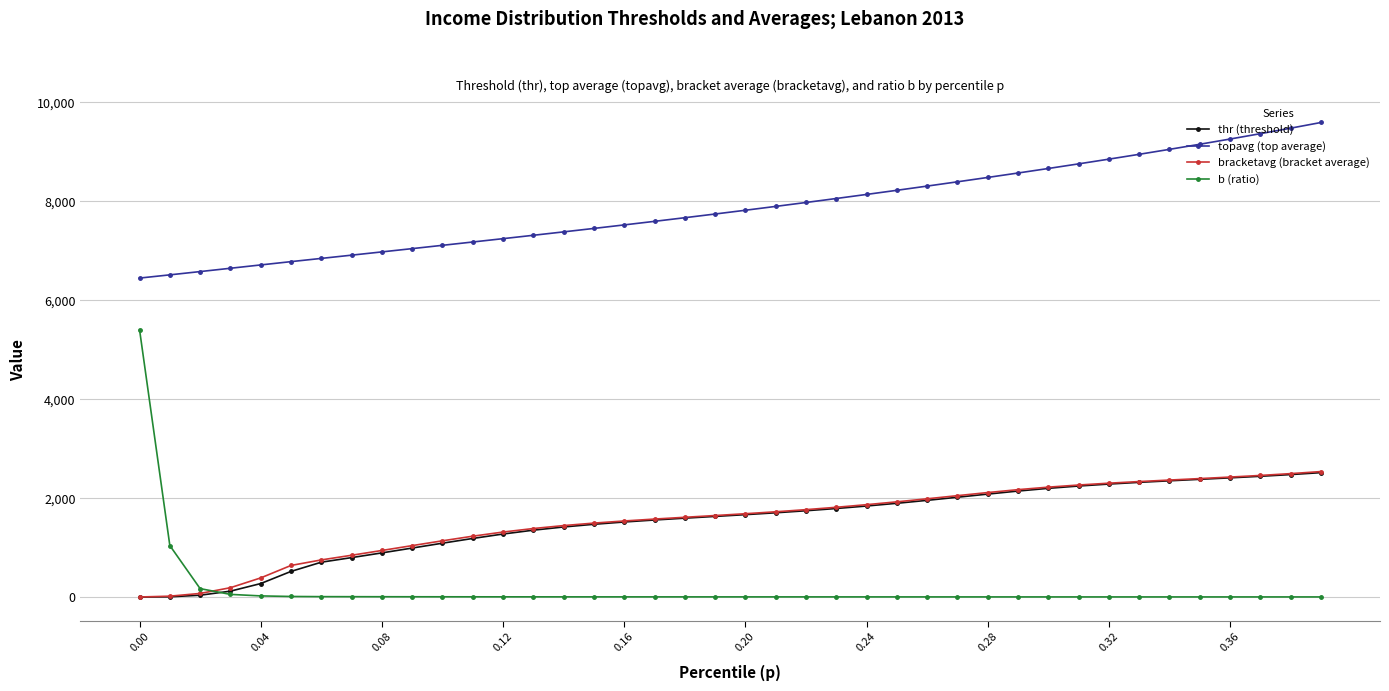

Which series has the largest total across all categories?

topavg (top average)